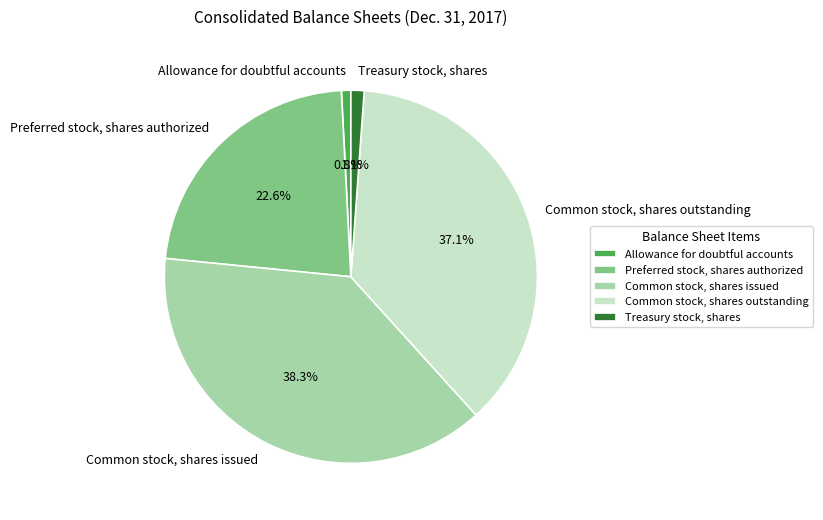

Count the number of slices in the pie.

5